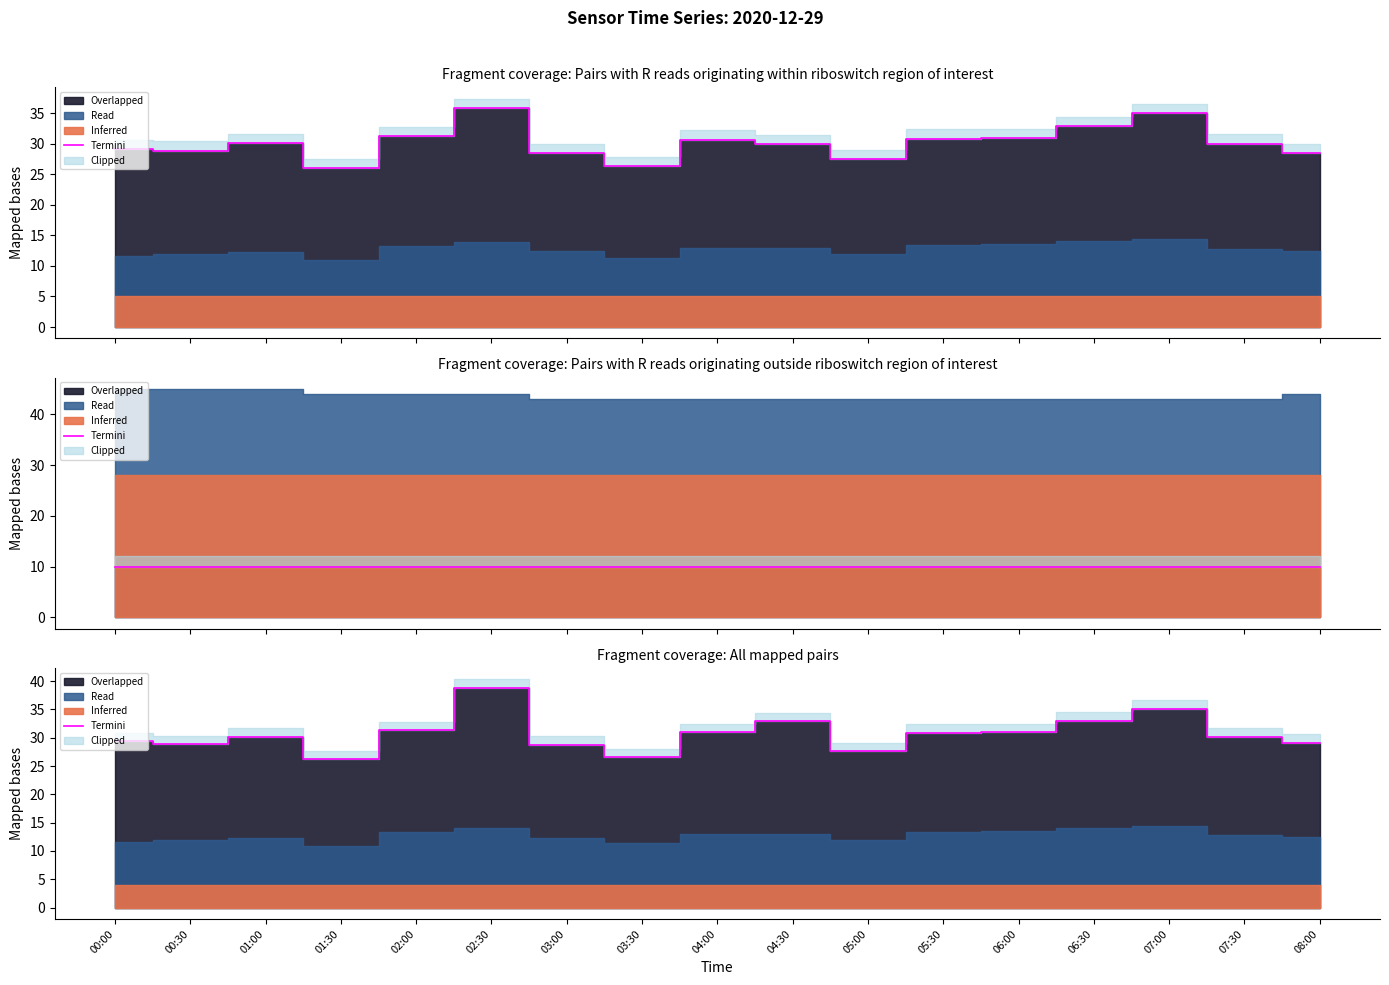

Is it true that the value at 05:30 is 30.9?

True